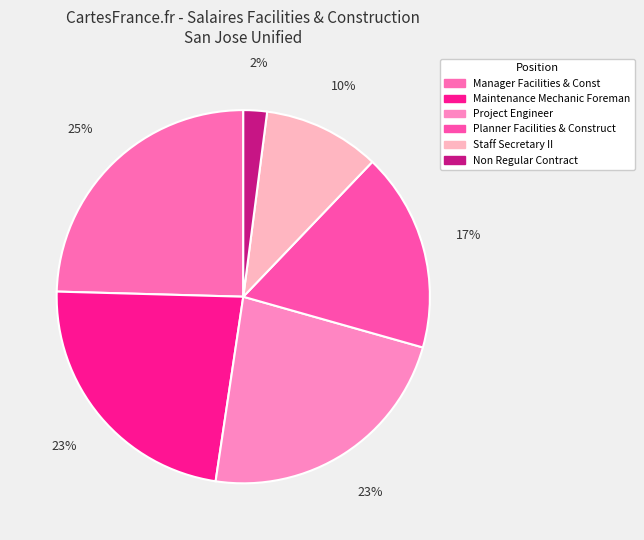

How many segments does this pie chart have?

6